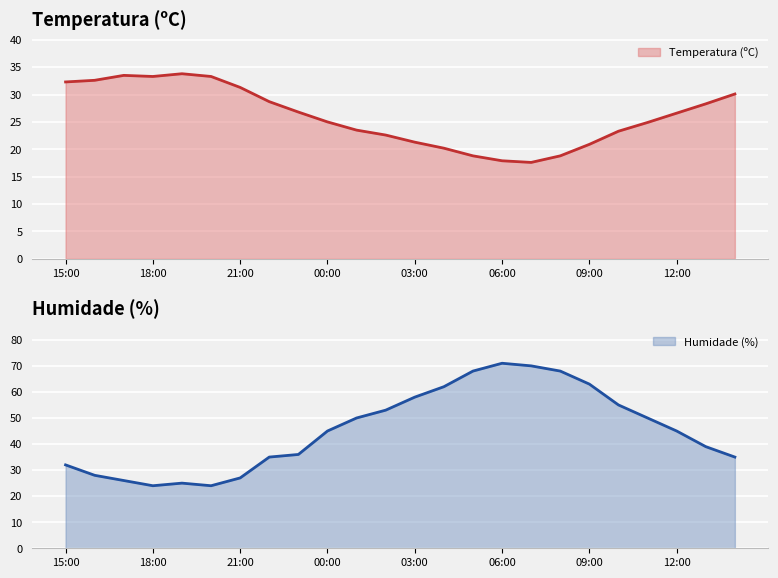

Is it true that Temperatura (ºC) equals 22.7 at 20:00?

False